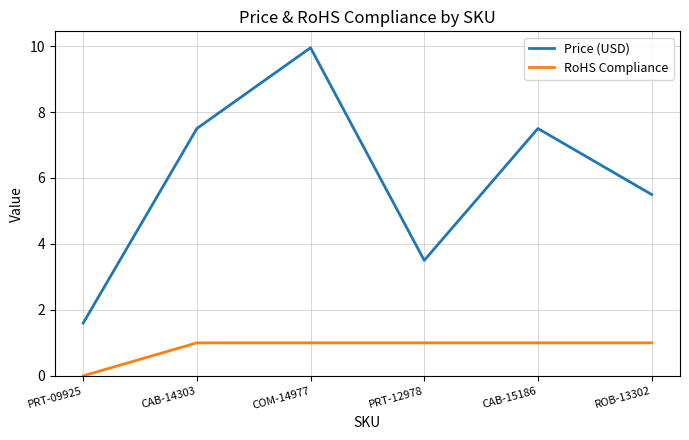

What is the difference between the RoHS Compliance values at PRT-09925 and CAB-14303?

1.0